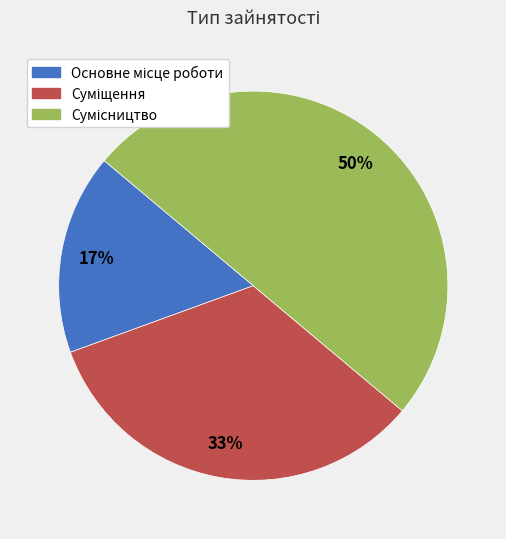

To the nearest percent, what is the difference between the largest and smallest slice percentages?

33%